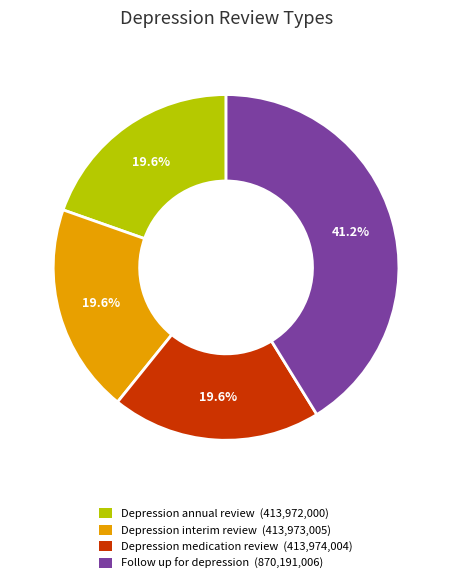

Between Follow up for depression and Depression interim review, which is larger?

Follow up for depression